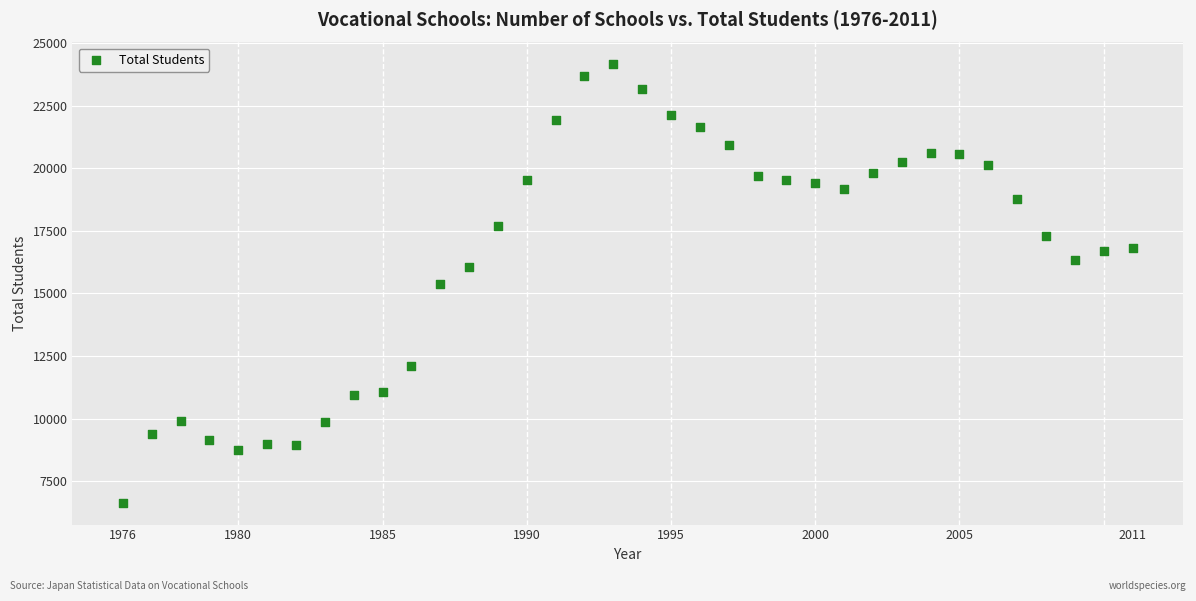

What is the range of Y values (max minus min)?

17512